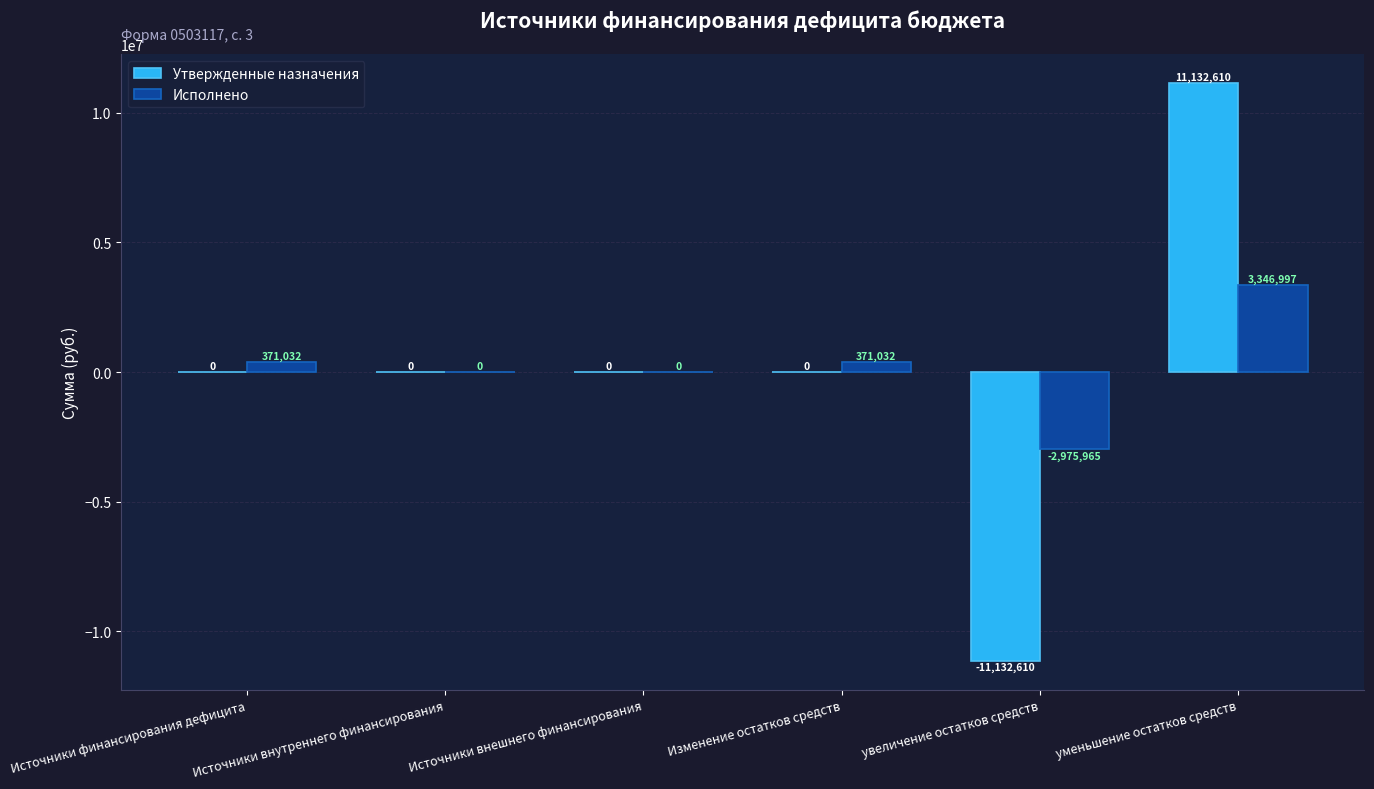

What is the maximum value shown in the chart?

11132610.0